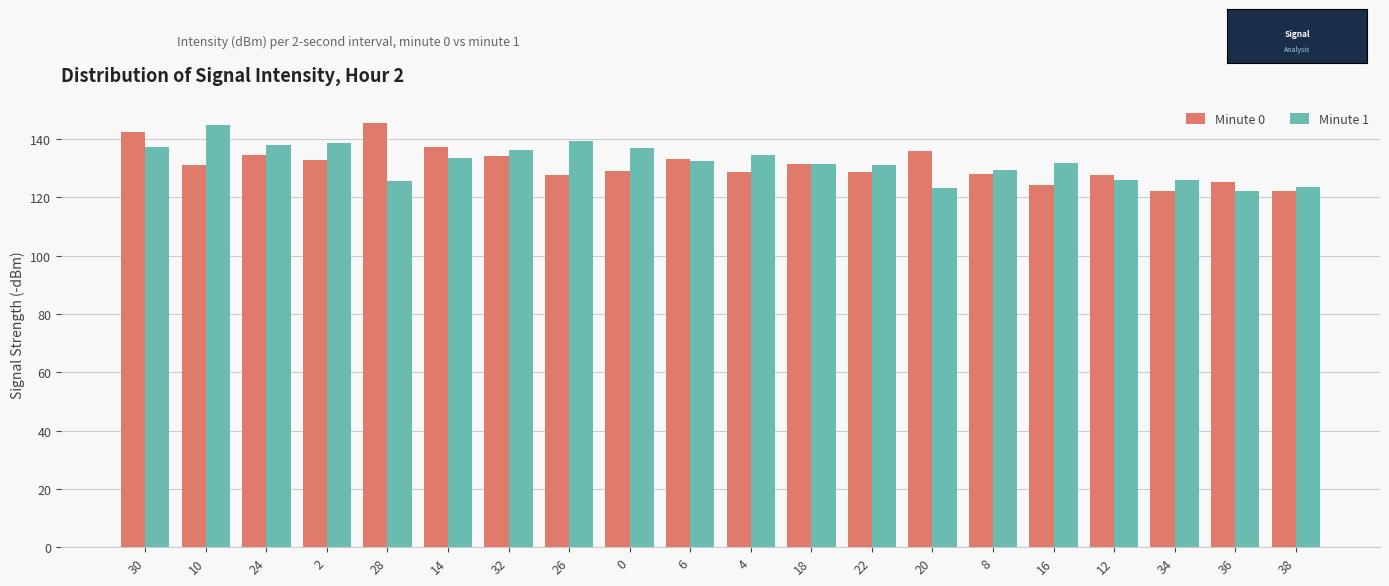

What is the total value across all series at 10?

275.8